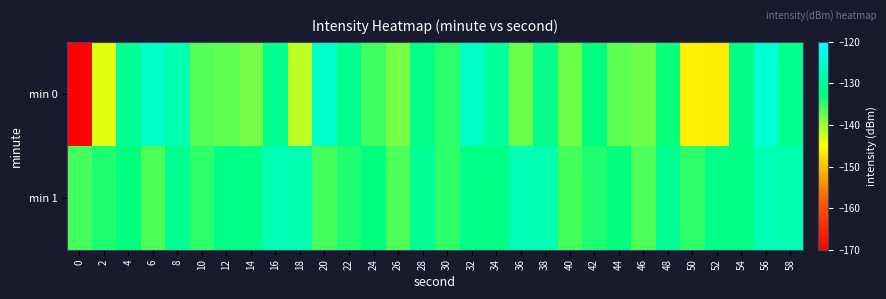

At 18, list the series in order from largest to smallest.

min 1, min 0